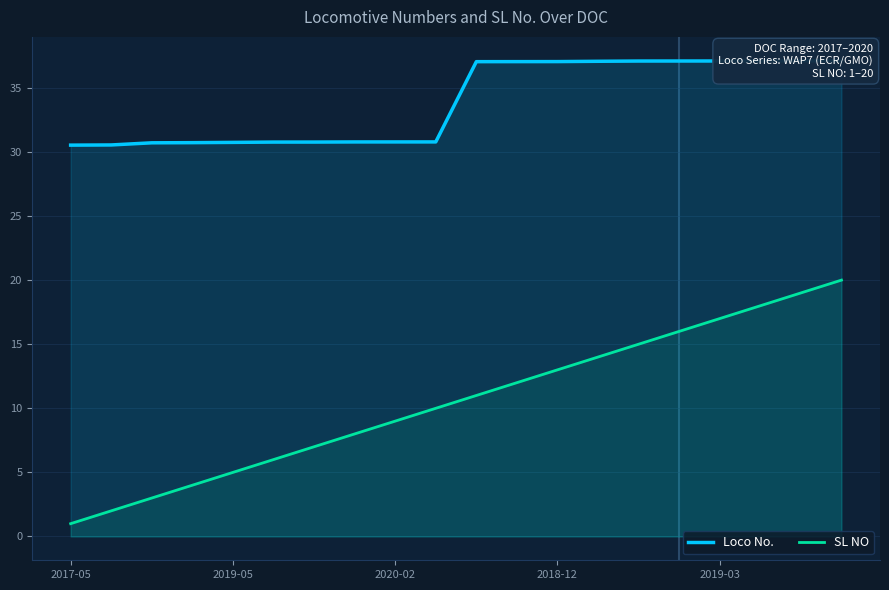

At which label does SL NO reach its minimum?

2017-05